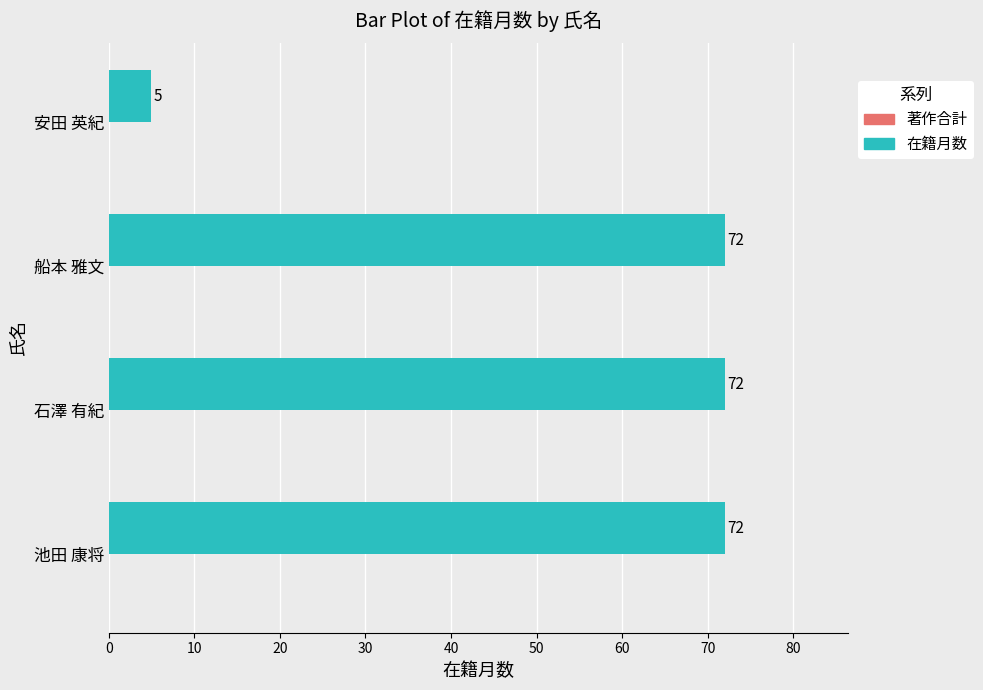

What is the smallest value displayed?

5